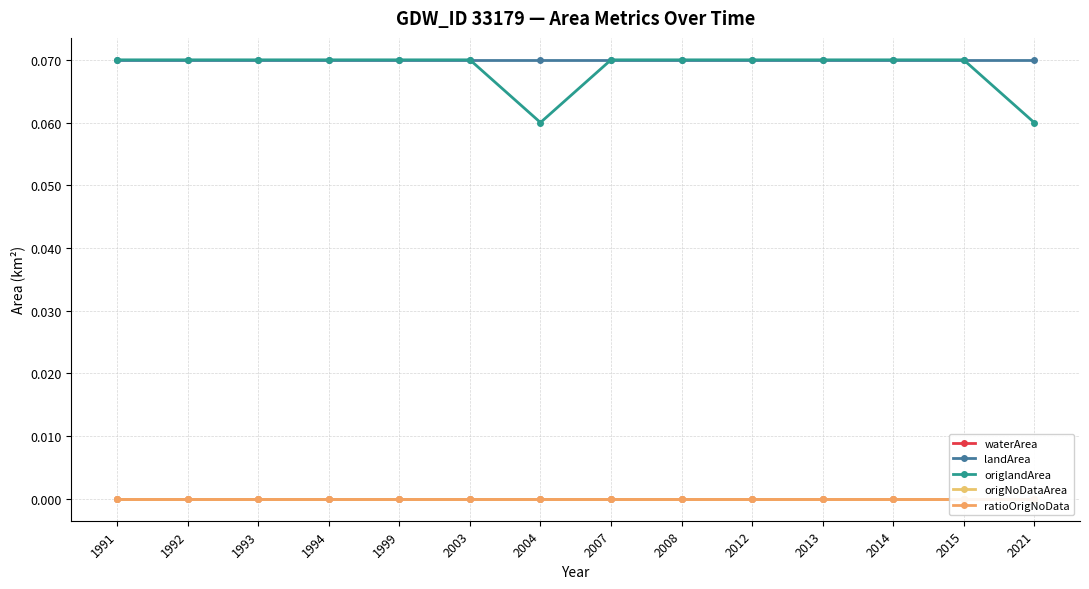

True or false: origNoDataArea and ratioOrigNoData cross at least once.

False